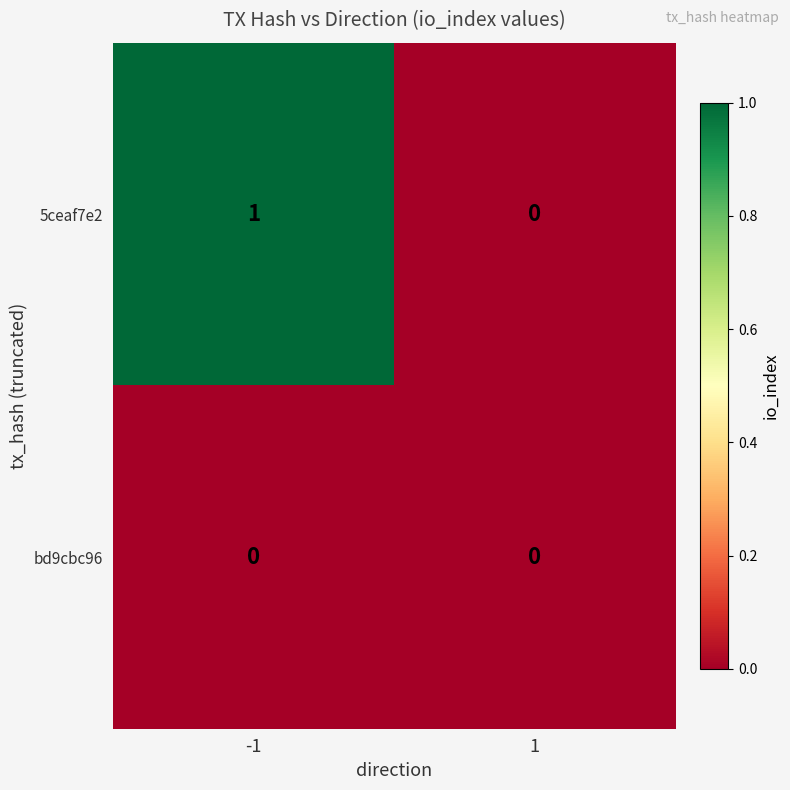

List the series in order of their peak value, lowest first.

bd9cbc96, 5ceaf7e2